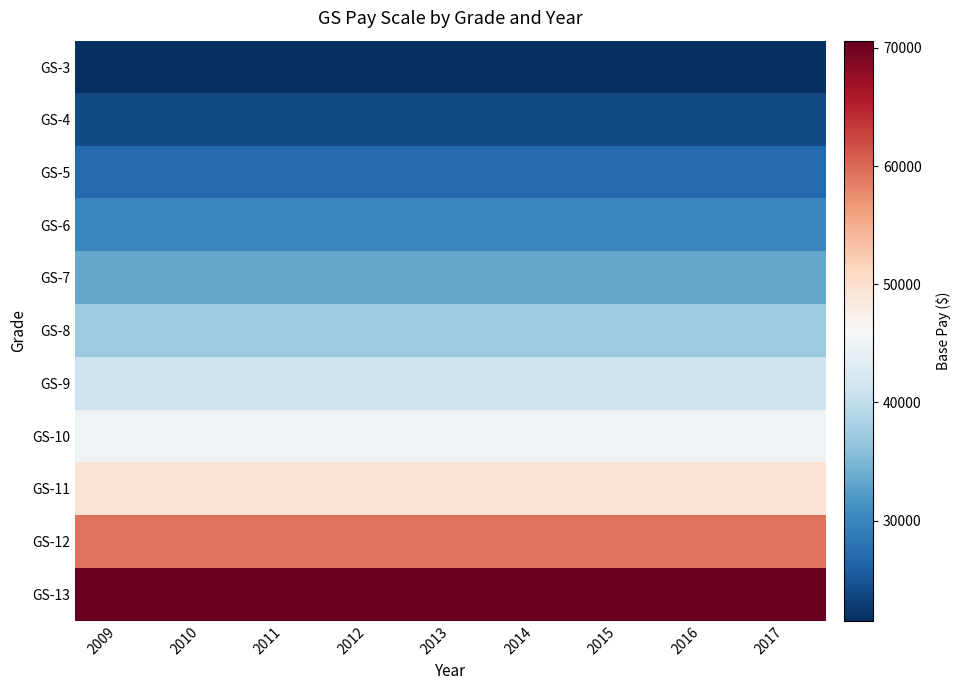

Reading left to right, list all the values displayed in this chart.

GS-3: 2009=21517	2010=21517	2011=21517	2012=21517	2013=21517	2014=21517	2015=21517	2016=21517	2017=21517
GS-4: 2009=24156	2010=24156	2011=24156	2012=24156	2013=24156	2014=24156	2015=24156	2016=24156	2017=24156
GS-5: 2009=27026	2010=27026	2011=27026	2012=27026	2013=27026	2014=27026	2015=27026	2016=27026	2017=27026
GS-6: 2009=30125	2010=30125	2011=30125	2012=30125	2013=30125	2014=30125	2015=30125	2016=30125	2017=30125
GS-7: 2009=33477	2010=33477	2011=33477	2012=33477	2013=33477	2014=33477	2015=33477	2016=33477	2017=33477
GS-8: 2009=37075	2010=37075	2011=37075	2012=37075	2013=37075	2014=37075	2015=37075	2016=37075	2017=37075
GS-9: 2009=40949	2010=40949	2011=40949	2012=40949	2013=40949	2014=40949	2015=40949	2016=40949	2017=40949
GS-10: 2009=45095	2010=45095	2011=45095	2012=45095	2013=45095	2014=45095	2015=45095	2016=45095	2017=45095
GS-11: 2009=49544	2010=49544	2011=49544	2012=49544	2013=49544	2014=49544	2015=49544	2016=49544	2017=49544
GS-12: 2009=59383	2010=59383	2011=59383	2012=59383	2013=59383	2014=59383	2015=59383	2016=59383	2017=59383
GS-13: 2009=70615	2010=70615	2011=70615	2012=70615	2013=70615	2014=70615	2015=70615	2016=70615	2017=70615